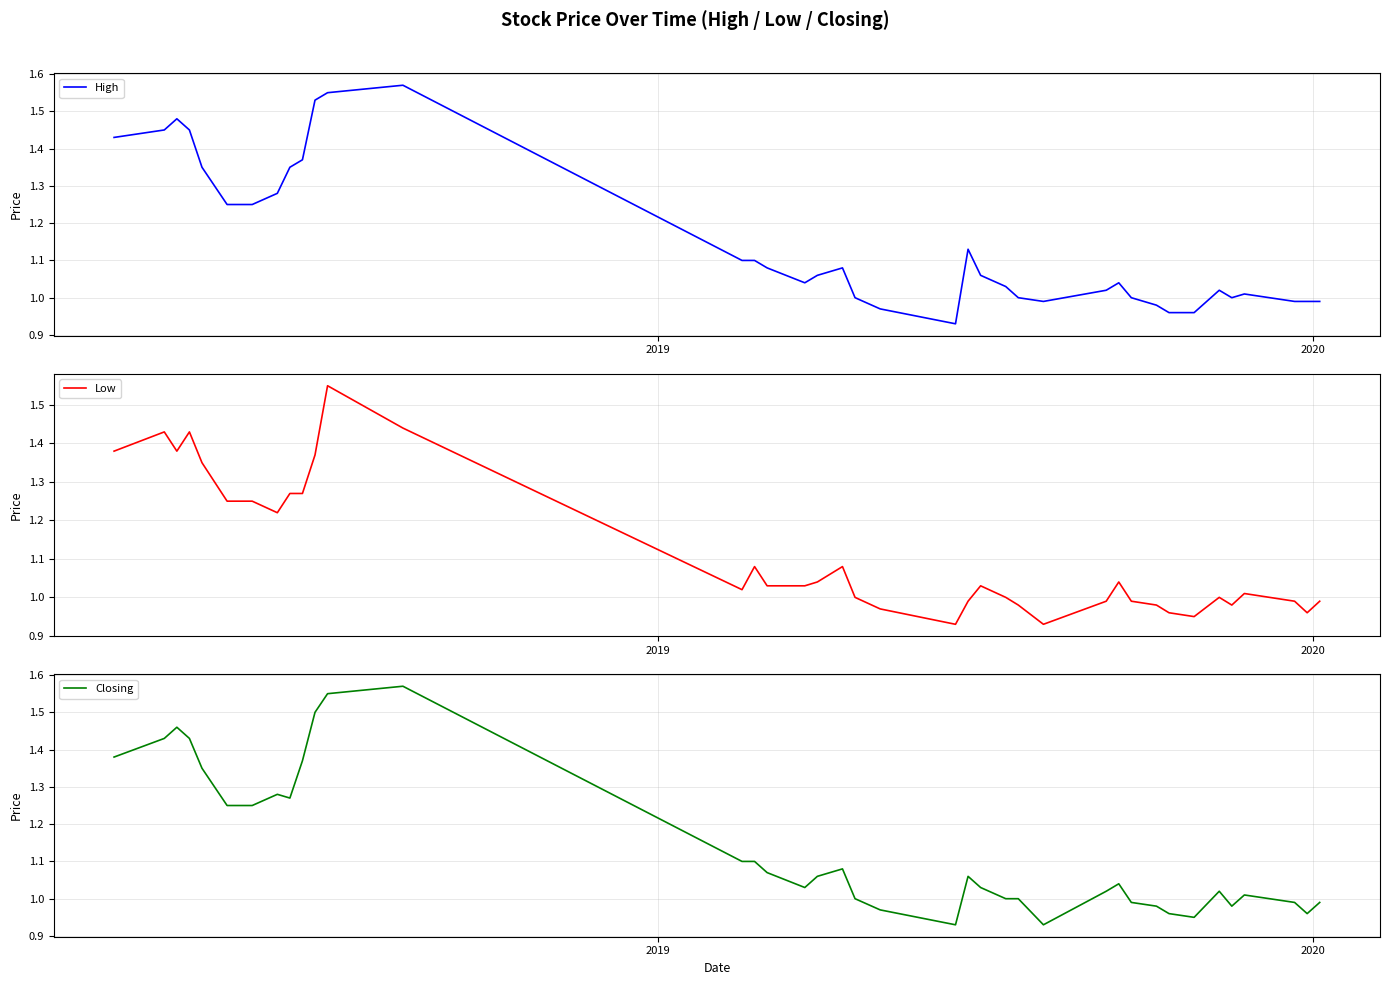

True or false: Low and Closing intersect in this chart.

False